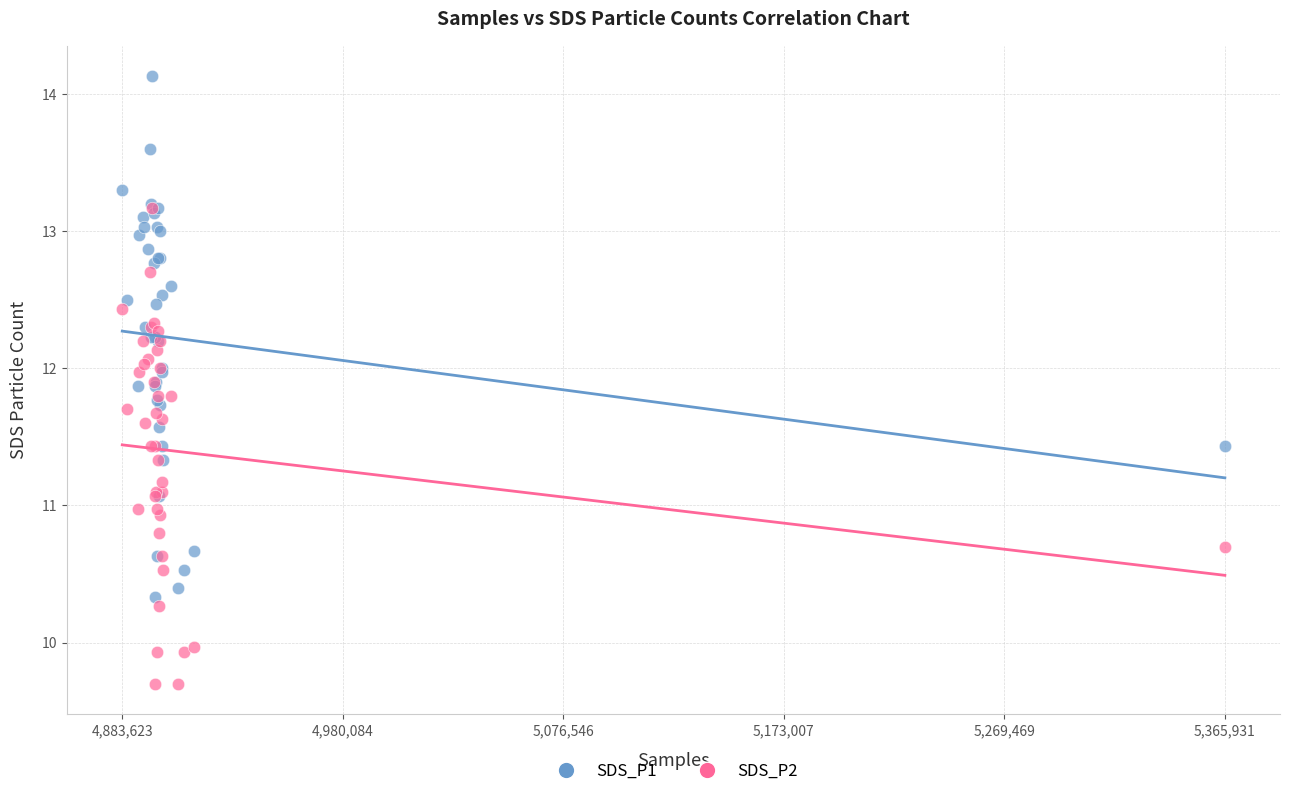

Which series has the largest Y range (max minus min)?

SDS_P1